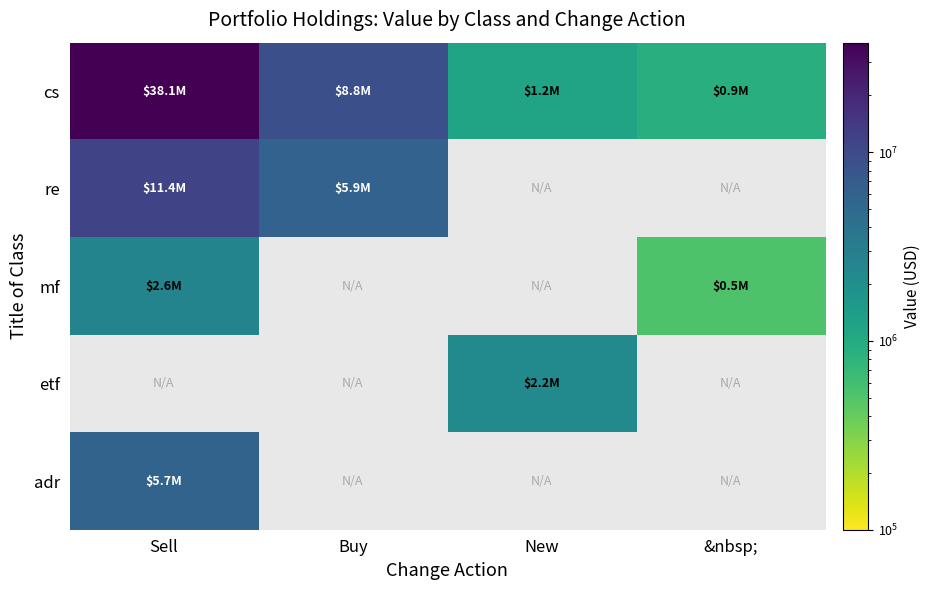

What is the minimum value shown in the chart?

524000.0